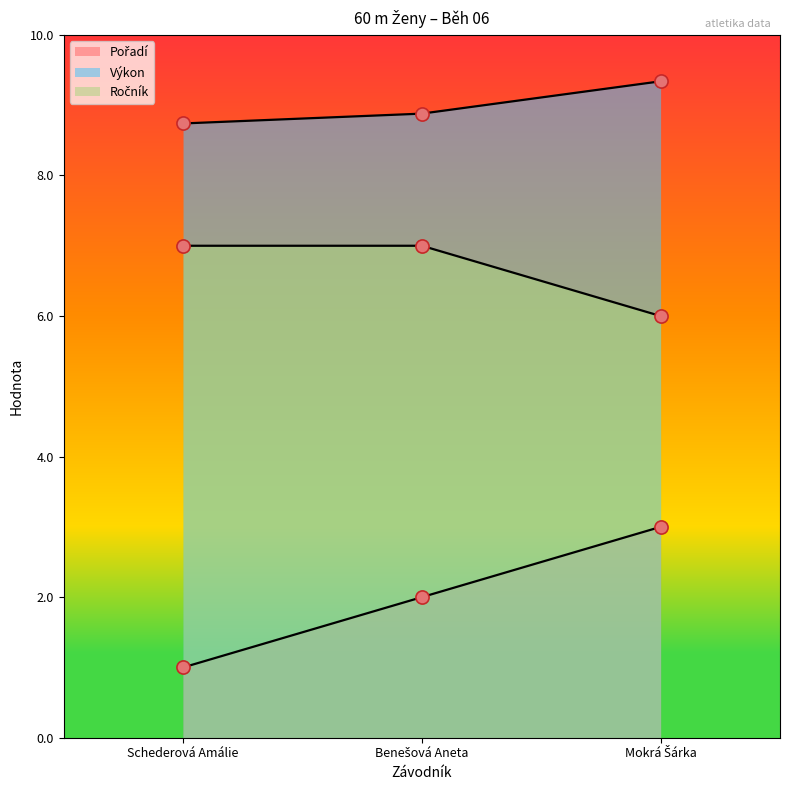

What is the total value across all series at Mokrá Šárka?

18.3